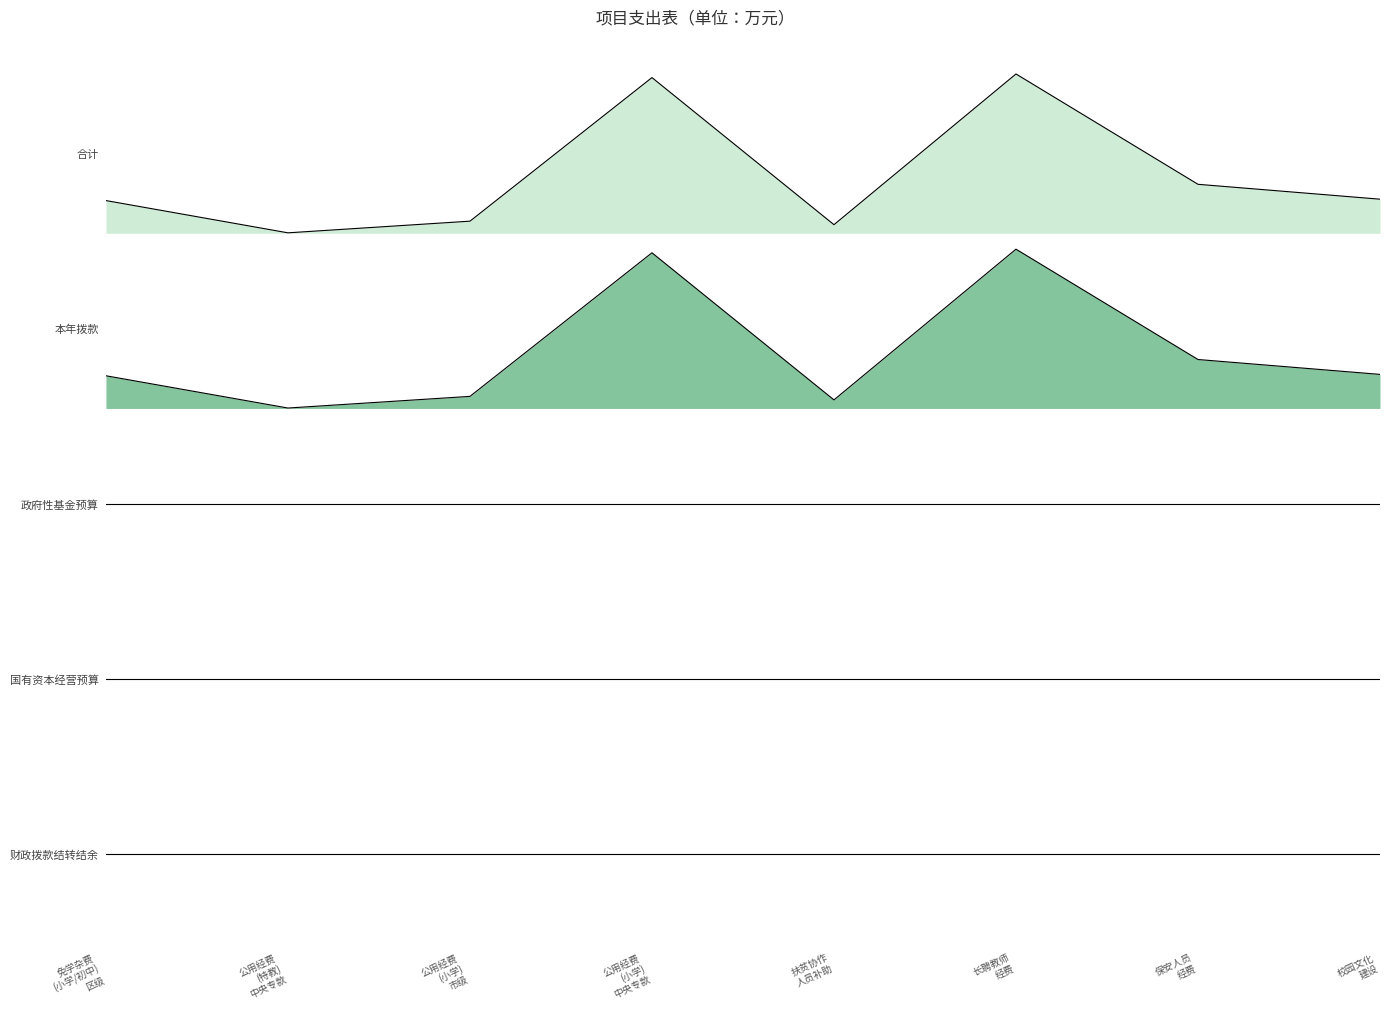

What is the difference between the highest and lowest values at 校园文化
建设?

50.0